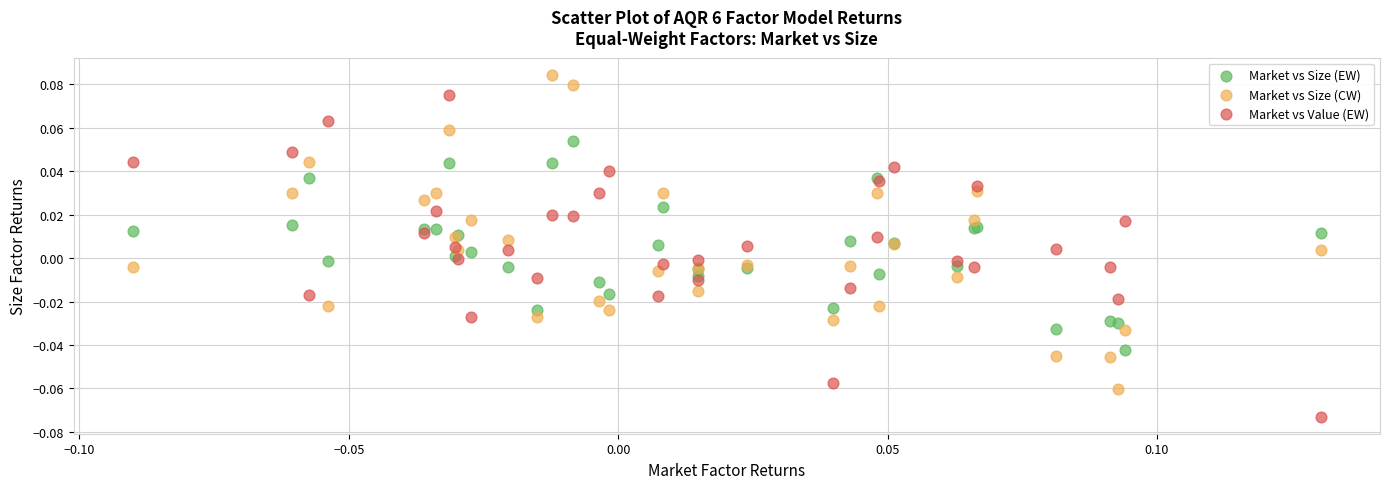

Which series reaches the maximum Y coordinate?

Market vs Size (CW)